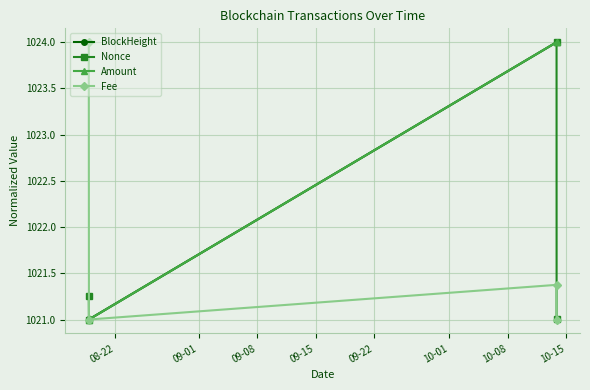

What is the value of the Nonce point at the 4th from the left?

1021.0